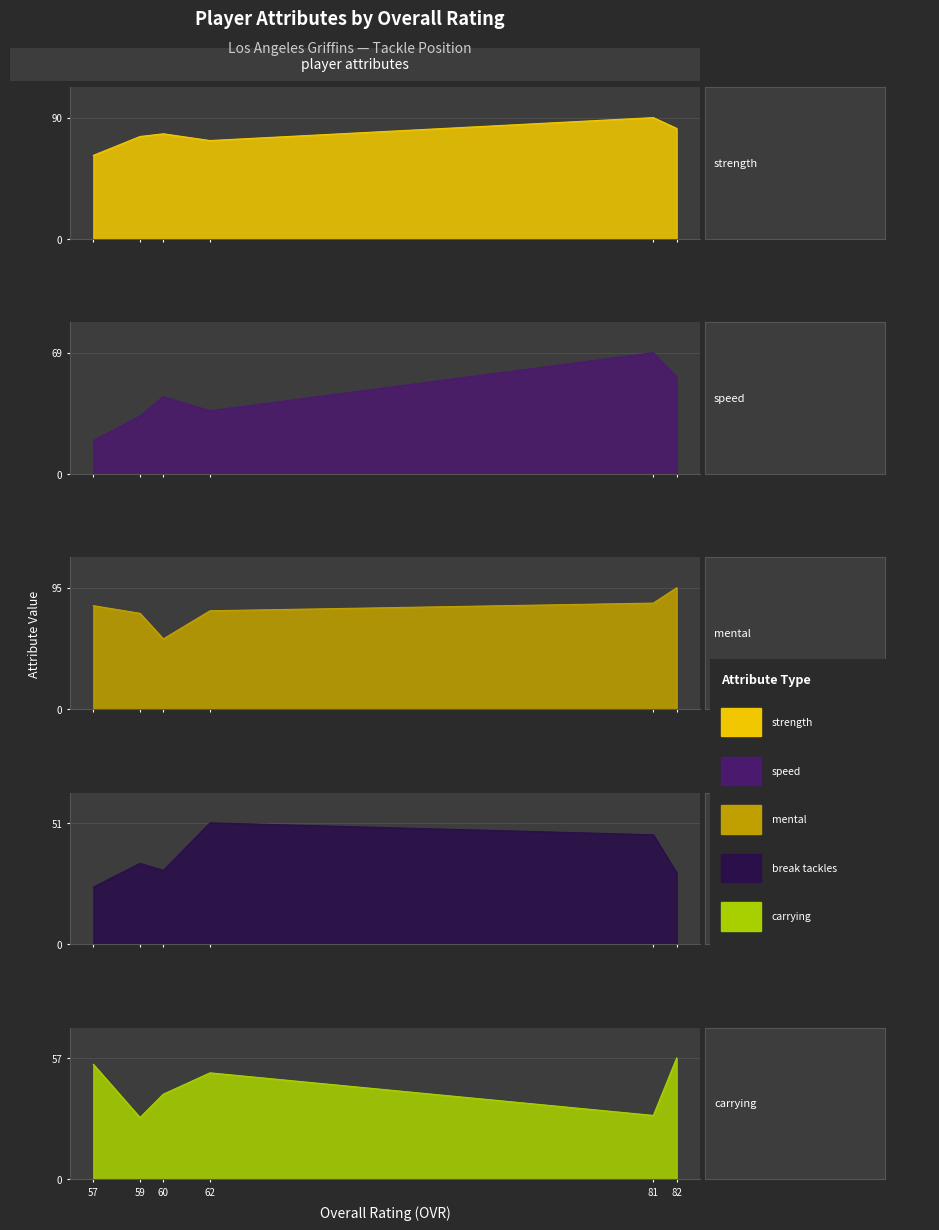

Is it true that strength equals 82 at 82?

True